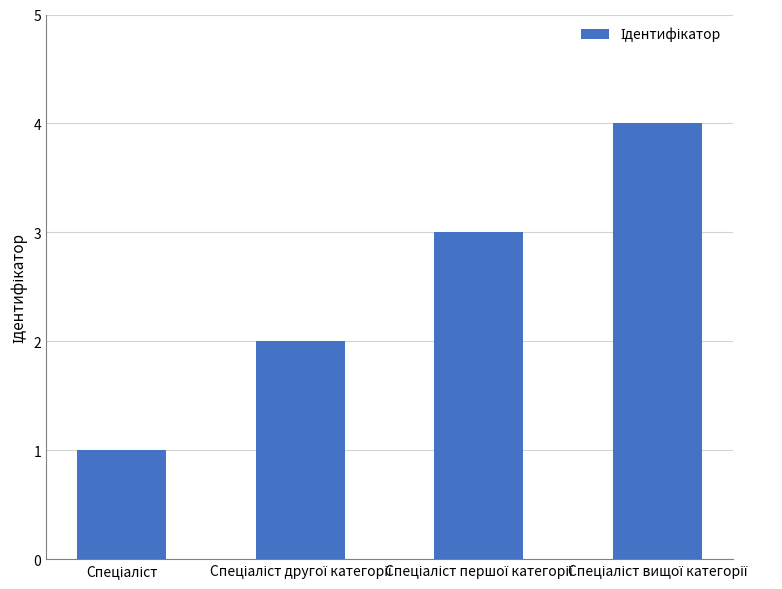

How many bars are there in total?

4